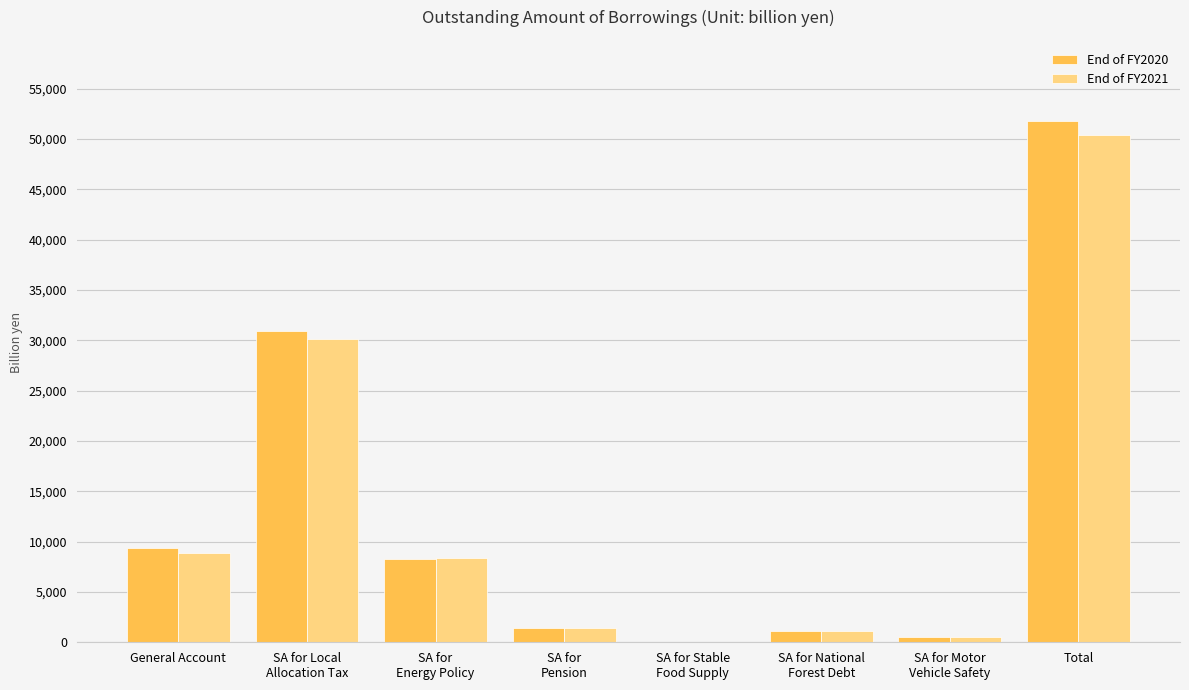

Reading left to right, list all the values displayed in this chart.

End of FY2020: 9408.6	30962.3	8264.9	1446.6	30.1	1165.5	515.3	51793.3
End of FY2021: 8819.5	30112.3	8333.1	1440.9	24.0	1143.8	554.9	50428.5